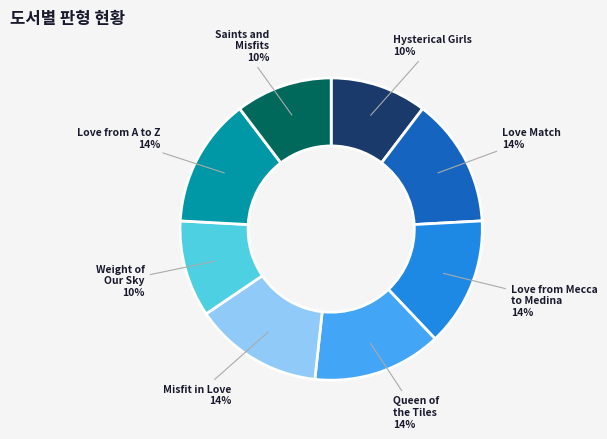

Is there a majority slice in this chart?

No